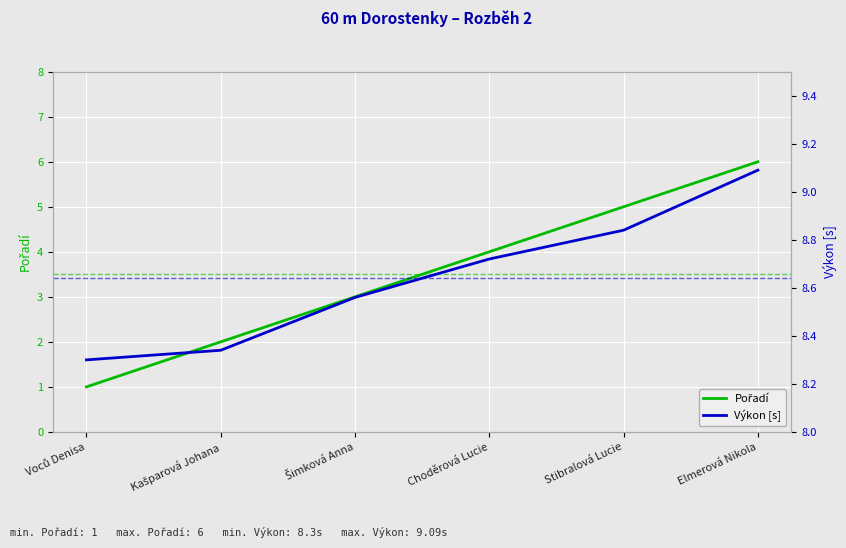

What are all the series names shown in the legend?

Pořadí, Výkon [s]